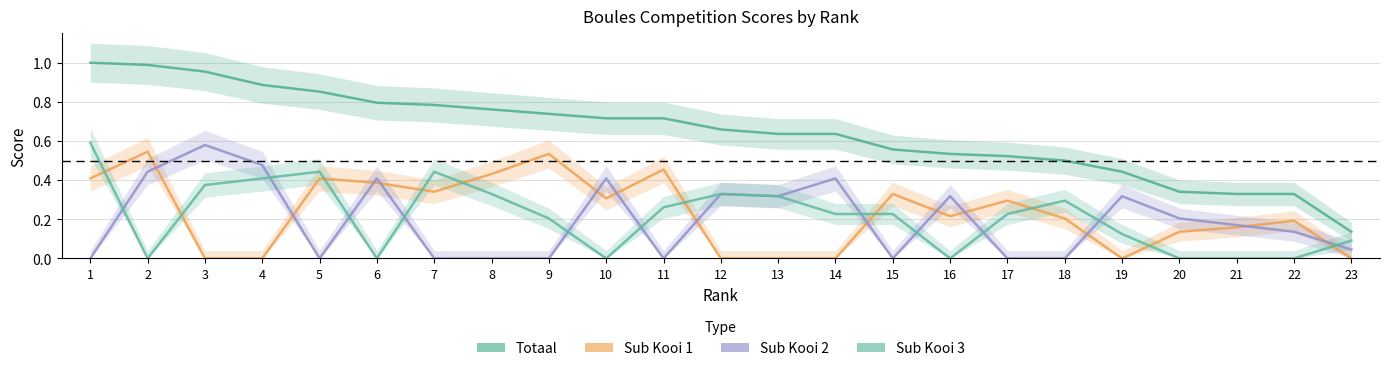

At 11, list the series in order from largest to smallest.

Totaal, Sub_Kooi1, Sub_Kooi3, Sub_Kooi2